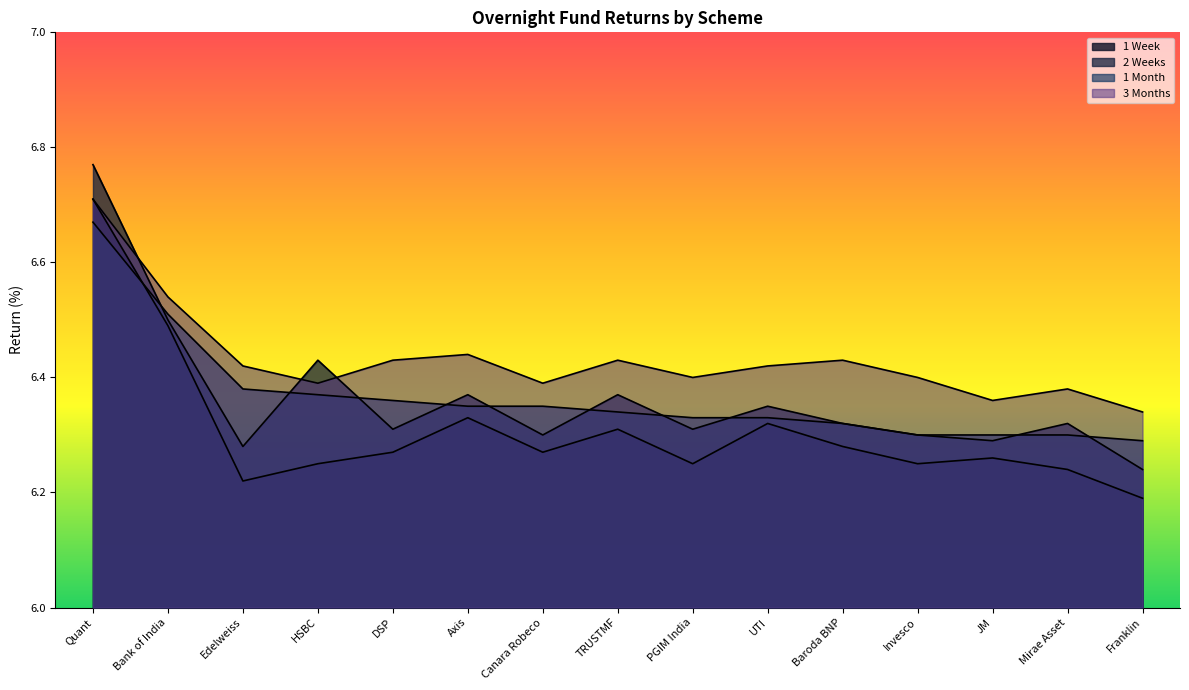

How many lines are shown in the chart?

4